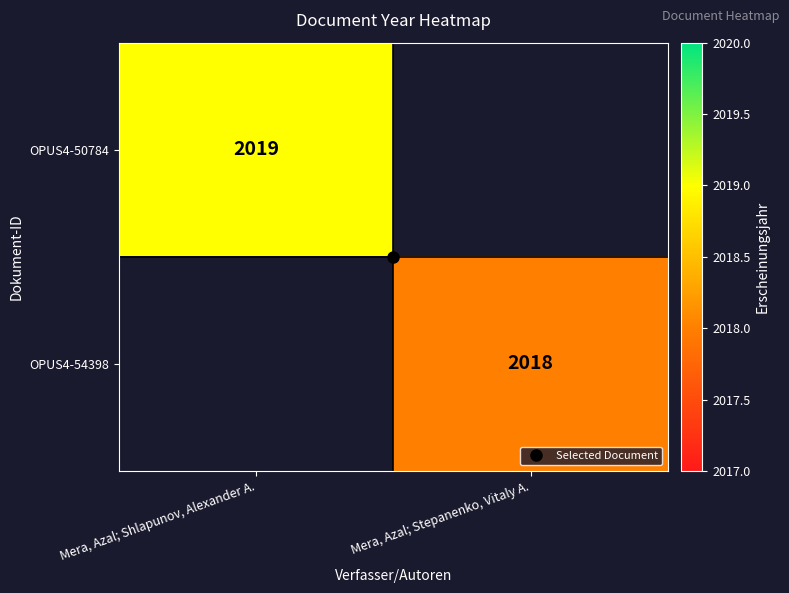

What is the minimum value for OPUS4-50784?

2019.0